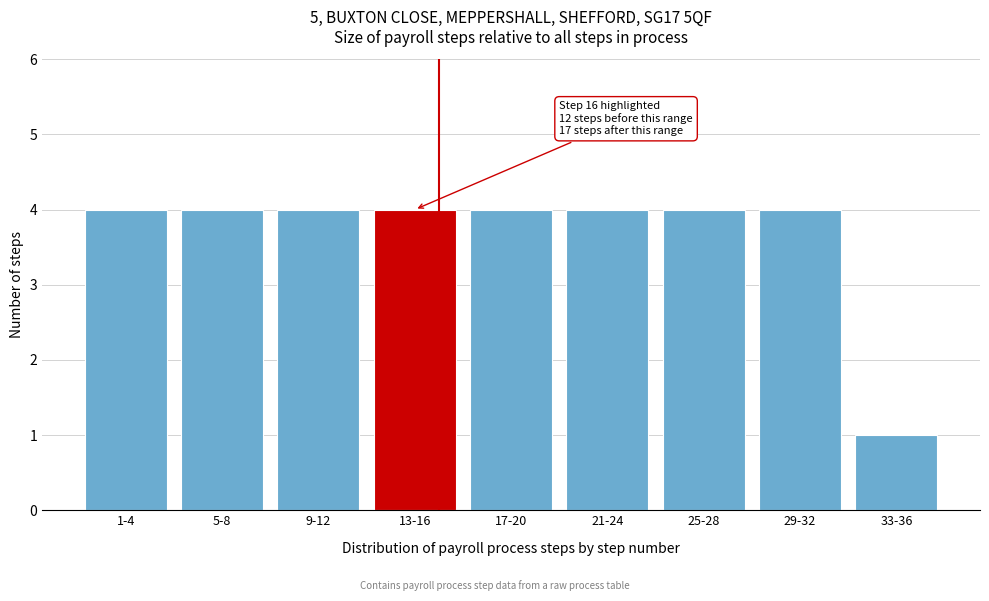

Reading left to right, extract all data points from this chart.

4	4	4	4	4	4	4	4	1